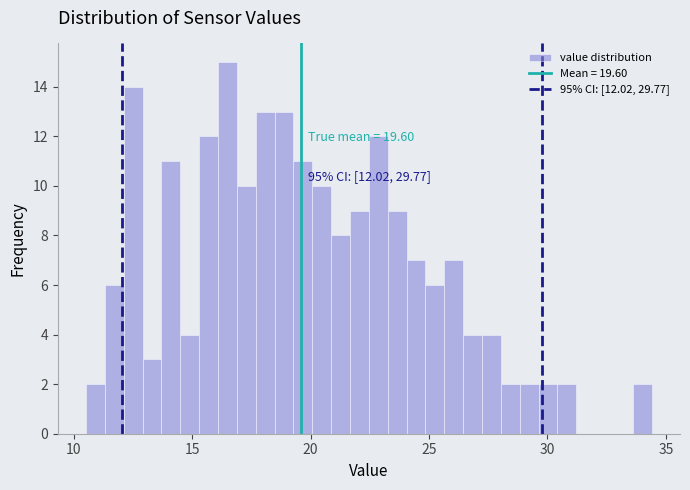

Around what value on the x-axis is the tallest bar? Give the approximate position of its centre, as read against the axis.

16.5